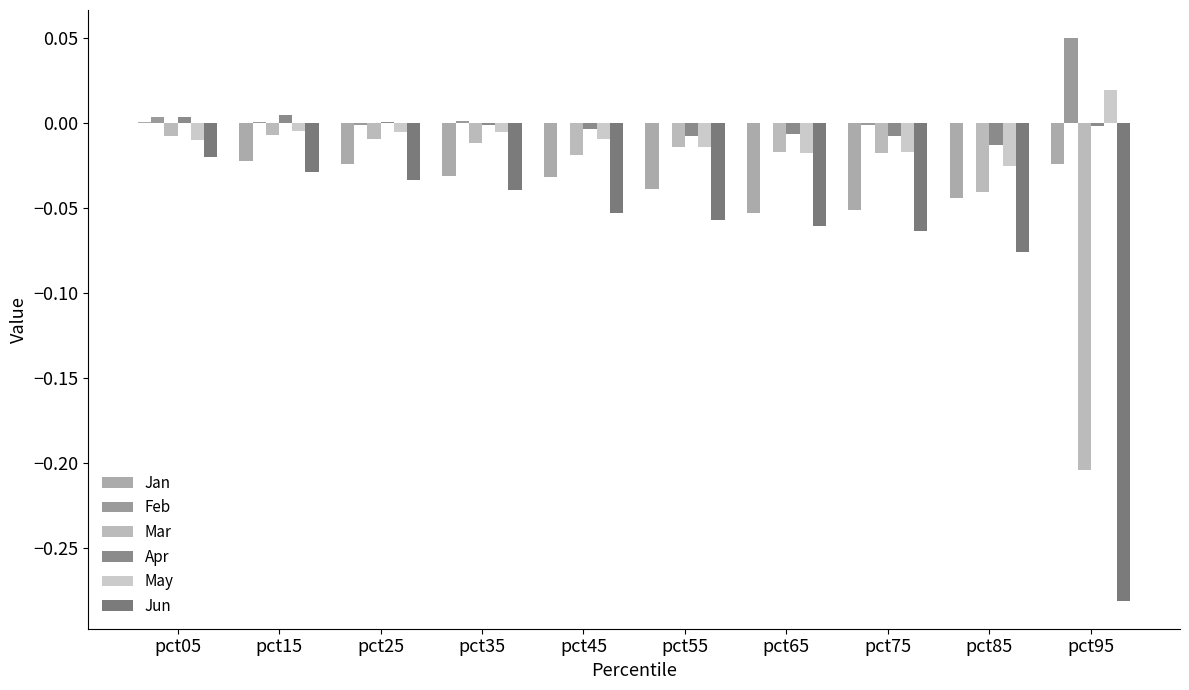

Count the May values in the range 0 to 1.

1